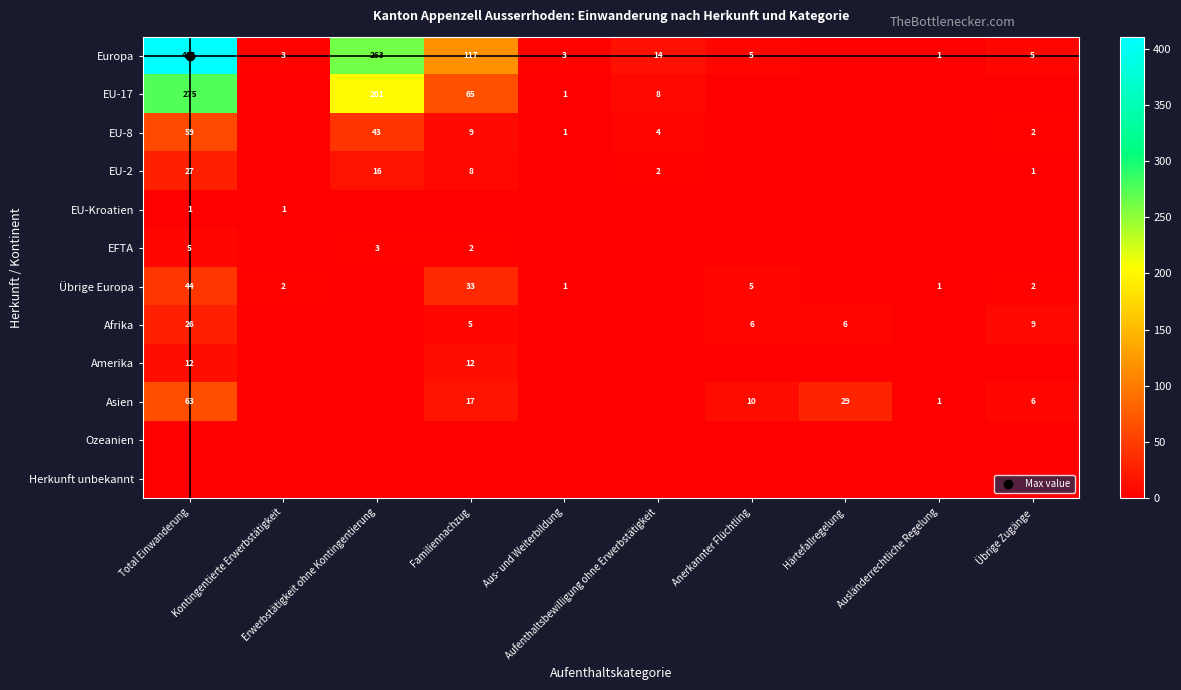

Which series changed the most between Familiennachzug and Übrige Zugänge?

Europa